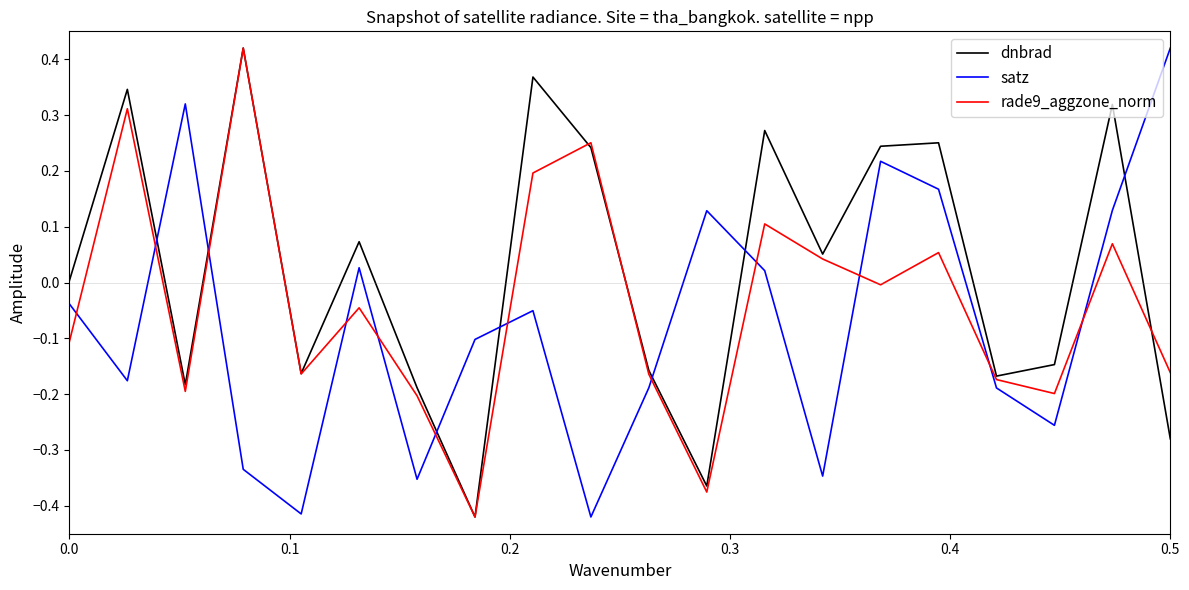

Which series has the largest total across all categories?

dnbrad